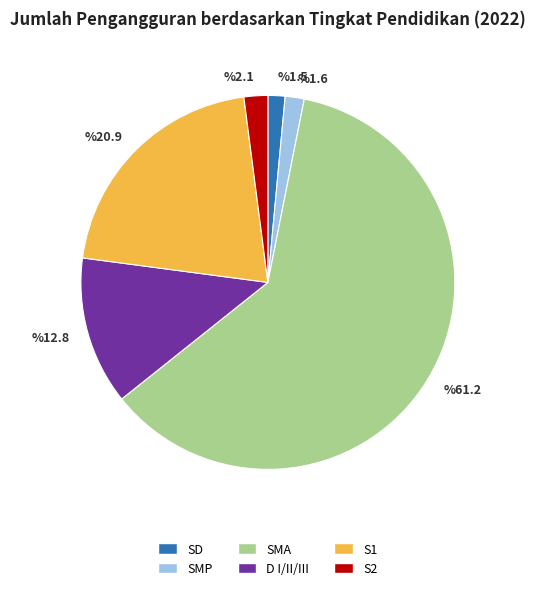

What is the largest slice in the pie chart?

SMA